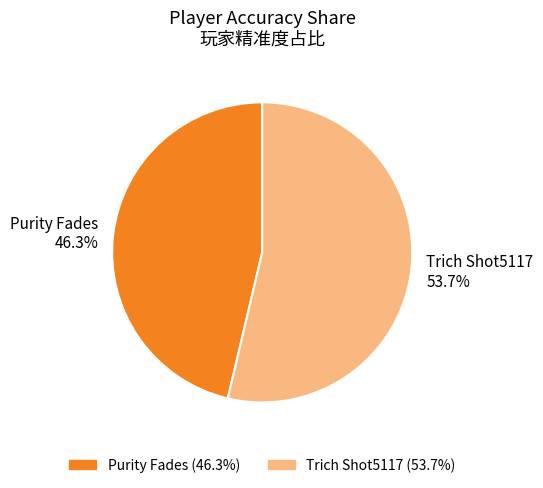

The Purity Fades slice represents 46% of the pie. True or false?

True